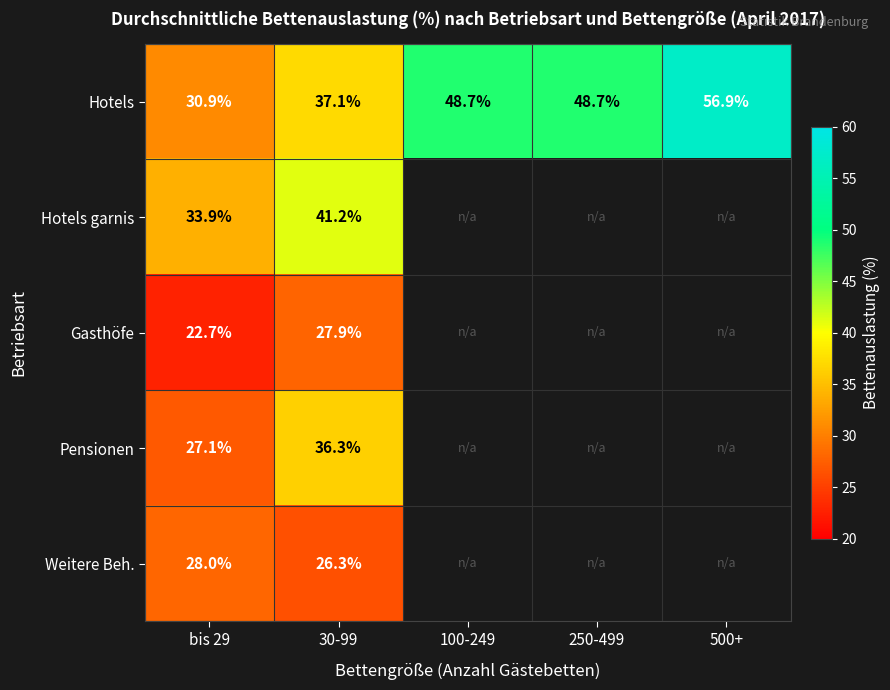

What is the minimum value for Hotels?

30.9